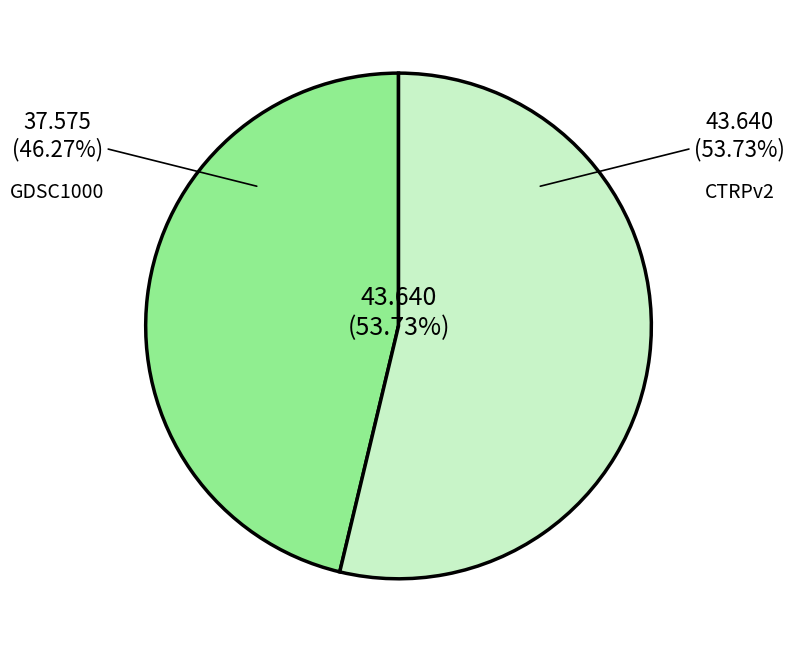

True or false: CTRPv2 accounts for 54% of the total.

True